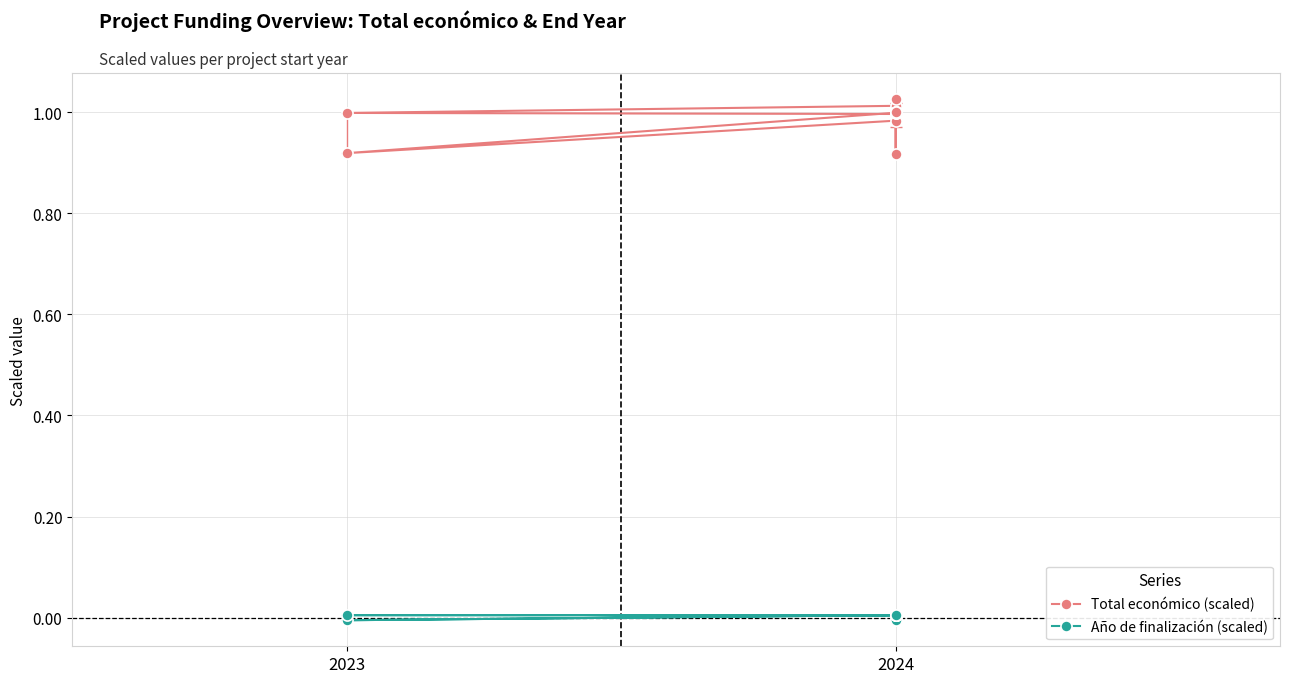

True or false: Año de finalización (scaled) and Total económico (scaled) cross at least once.

False